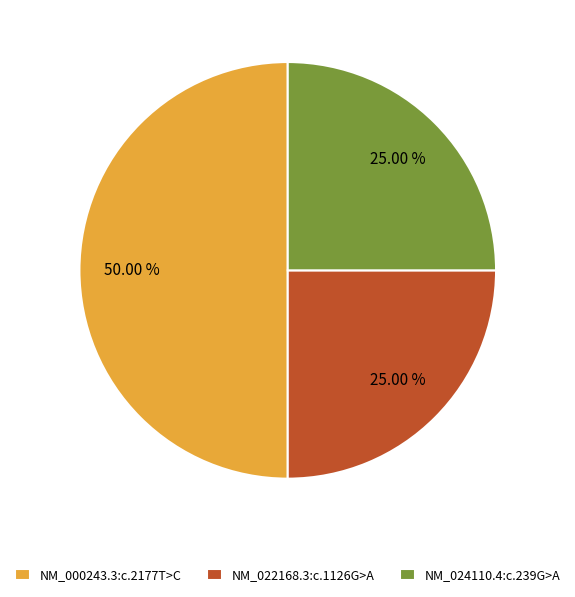

Does NM_022168.3:c.1126G>A account for over 50% of the chart?

No